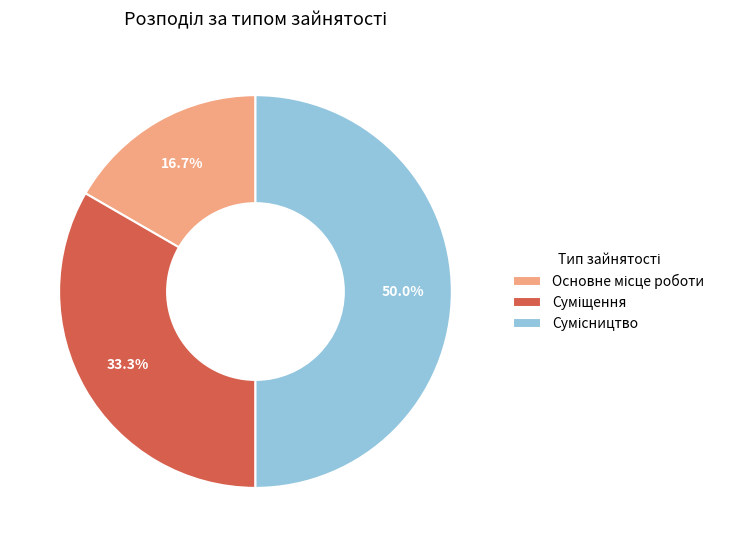

True or false: Основне місце роботи accounts for 6% of the total.

False